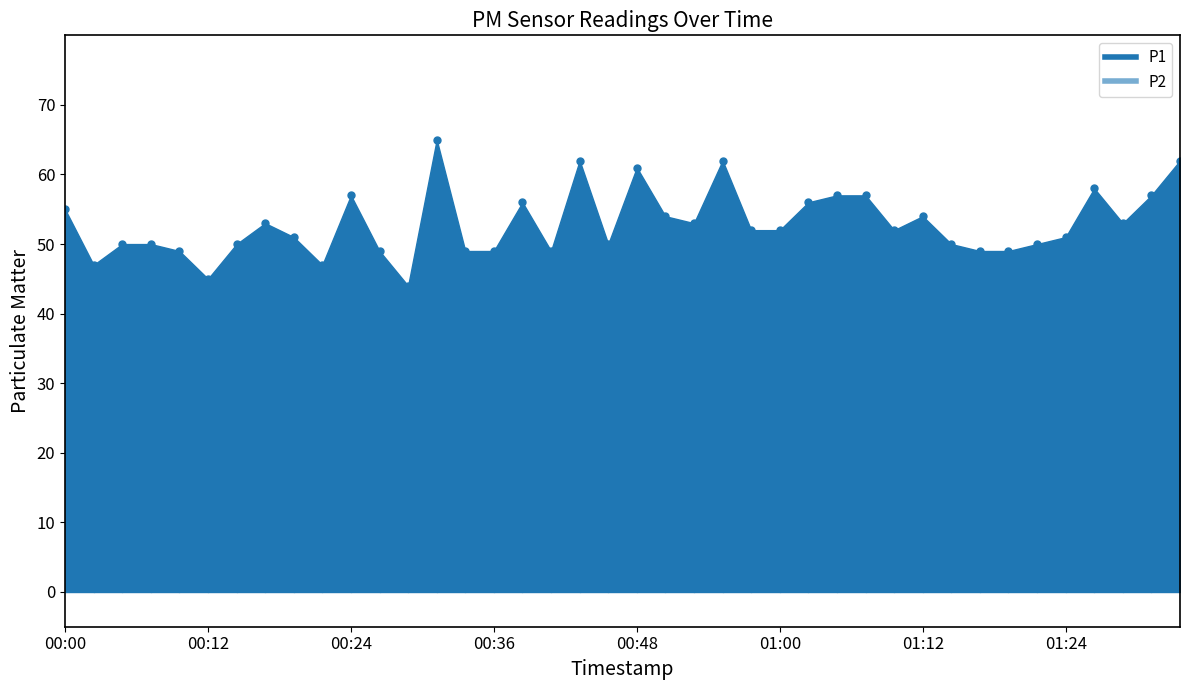

What is the sum of all P2 values?

1800